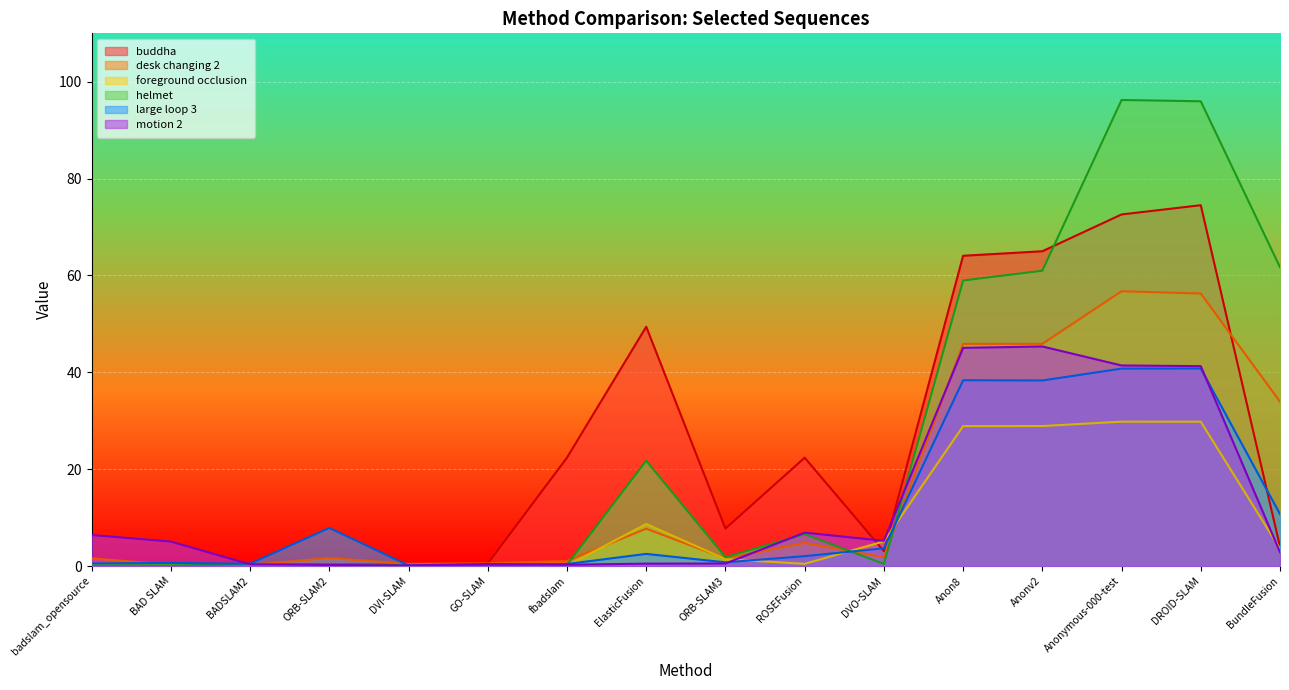

Read the desk changing 2 value at Anon8.

45.9